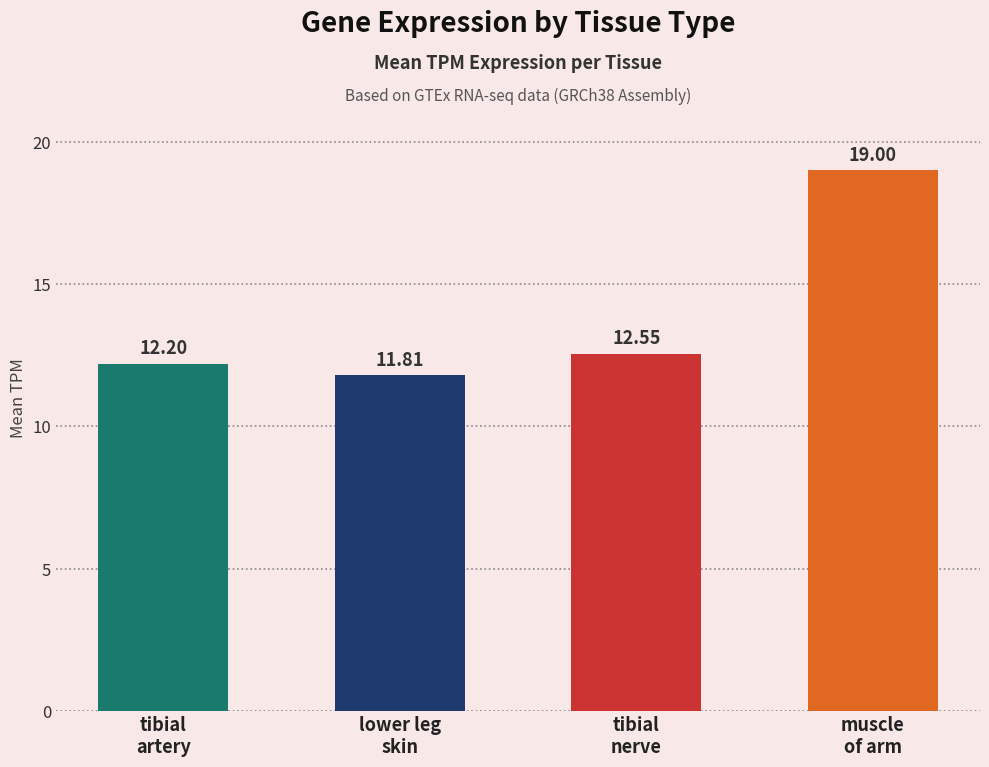

Rank the categories by value from lowest to highest.

lower leg
skin, tibial
artery, tibial
nerve, muscle
of arm